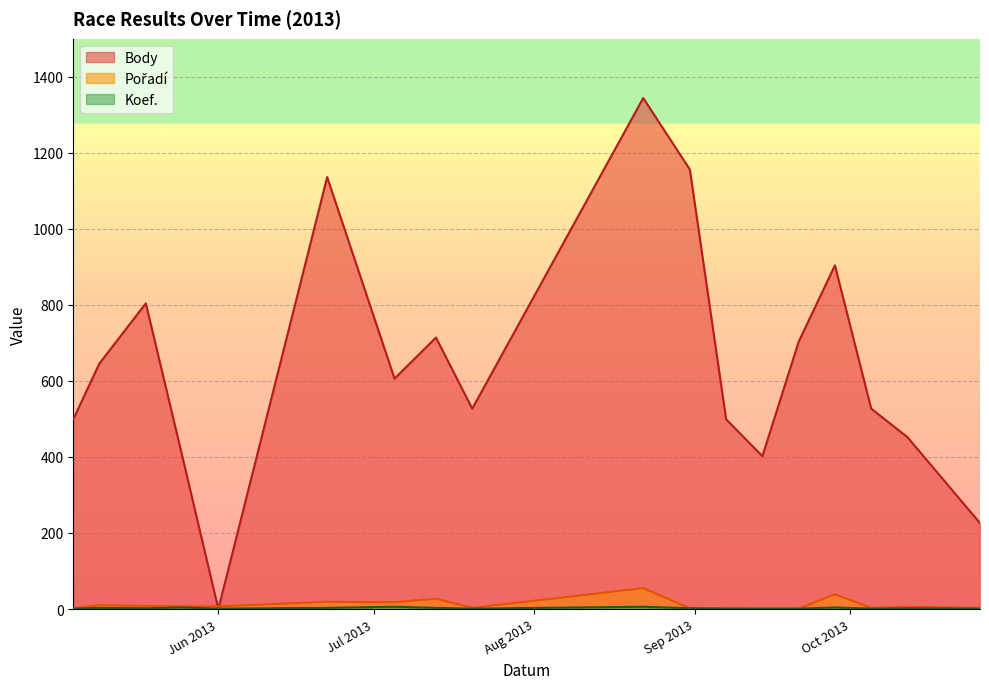

In Body, how many points are lower than both neighbors (excluding endpoints)?

4